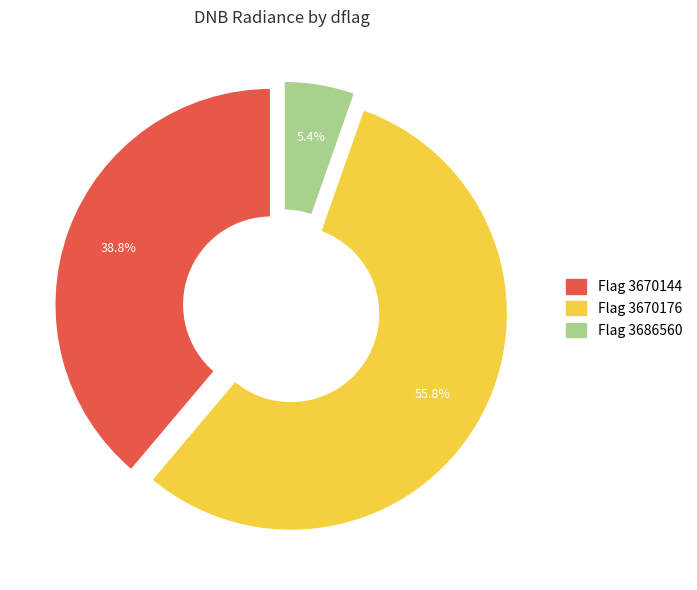

To the nearest percent, what is the average slice percentage?

33%